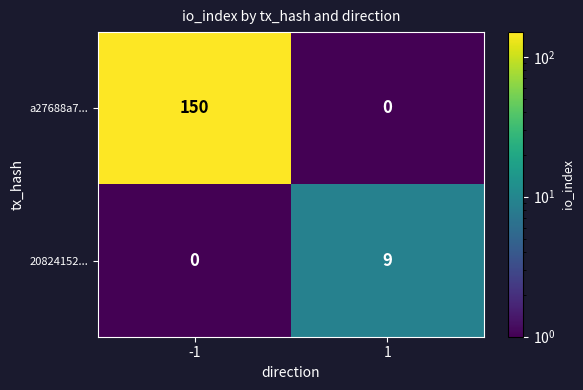

How many series are shown in this chart?

2